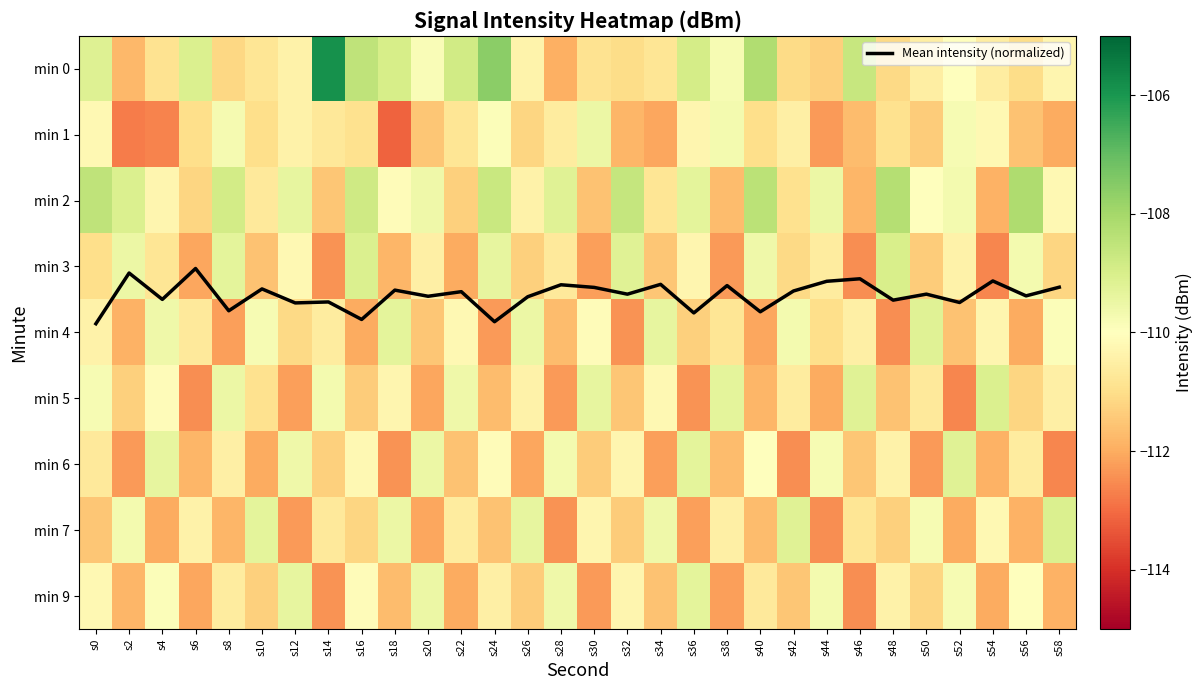

At which label does Mean intensity (normalized) reach its peak?

s0